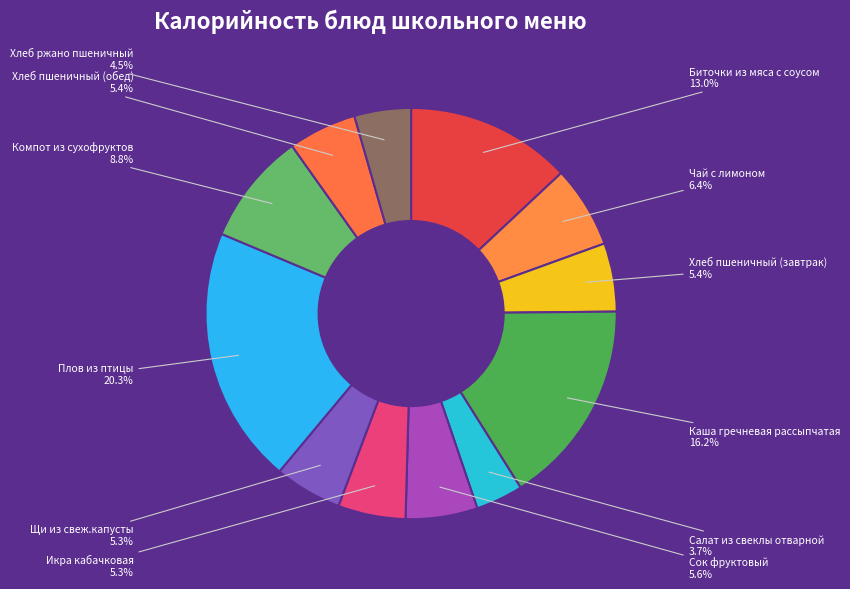

What is the largest slice in the pie chart?

Плов из птицы